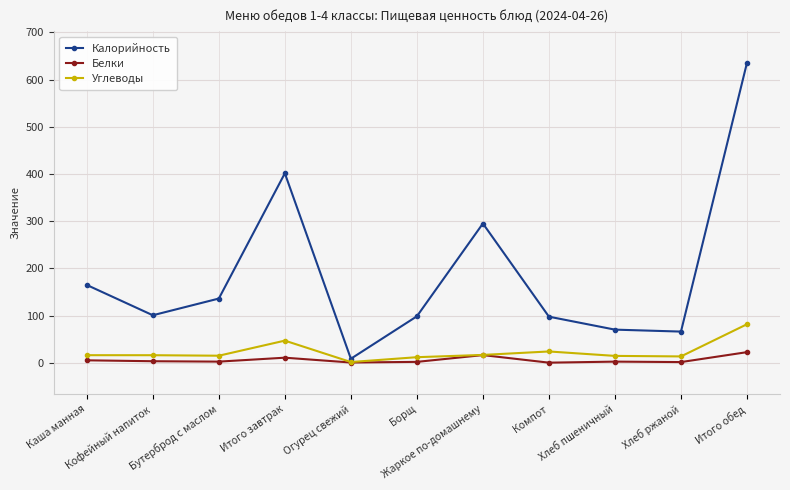

Rank the categories by Белки value from highest to lowest.

Итого обед, Жаркое по-домашнему, Итого завтрак, Каша манная, Кофейный напиток, Бутерброд с маслом, Хлеб пшеничный, Борщ, Хлеб ржаной, Огурец свежий, Компот